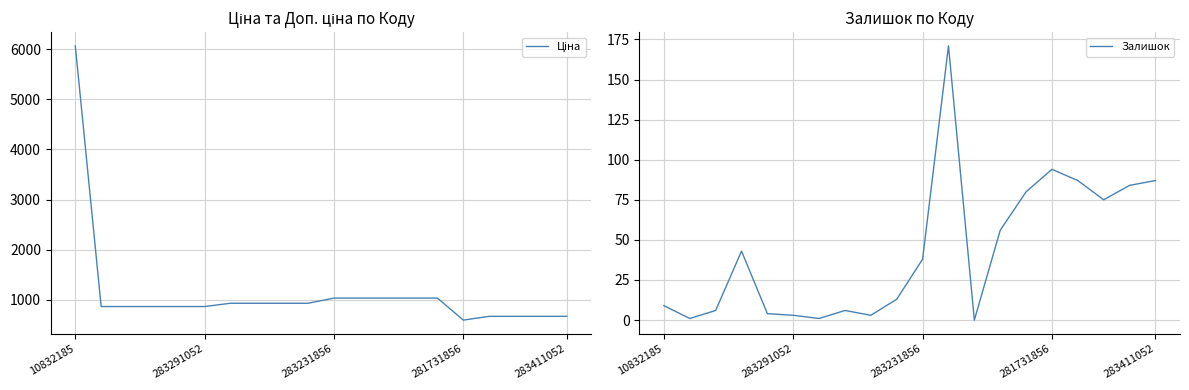

True or false: Ціна and Залишок cross at least once.

False